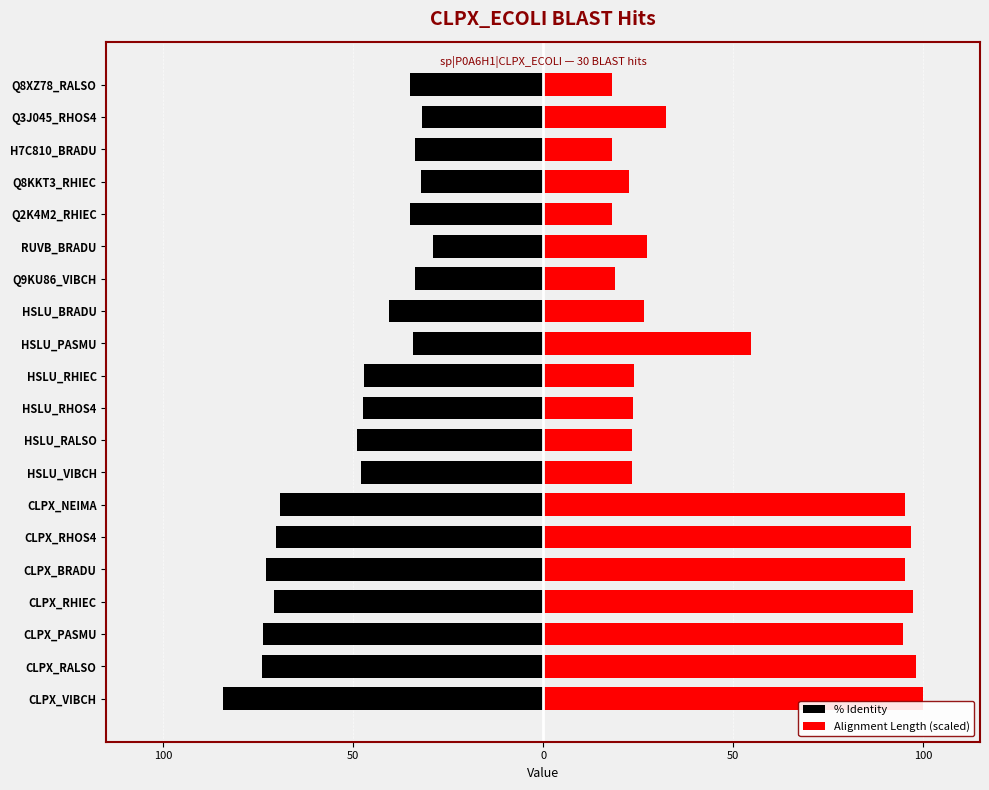

What is the sum of the Alignment Length (scaled) values at CLPX_BRADU and CLPX_RHOS4?

192.3